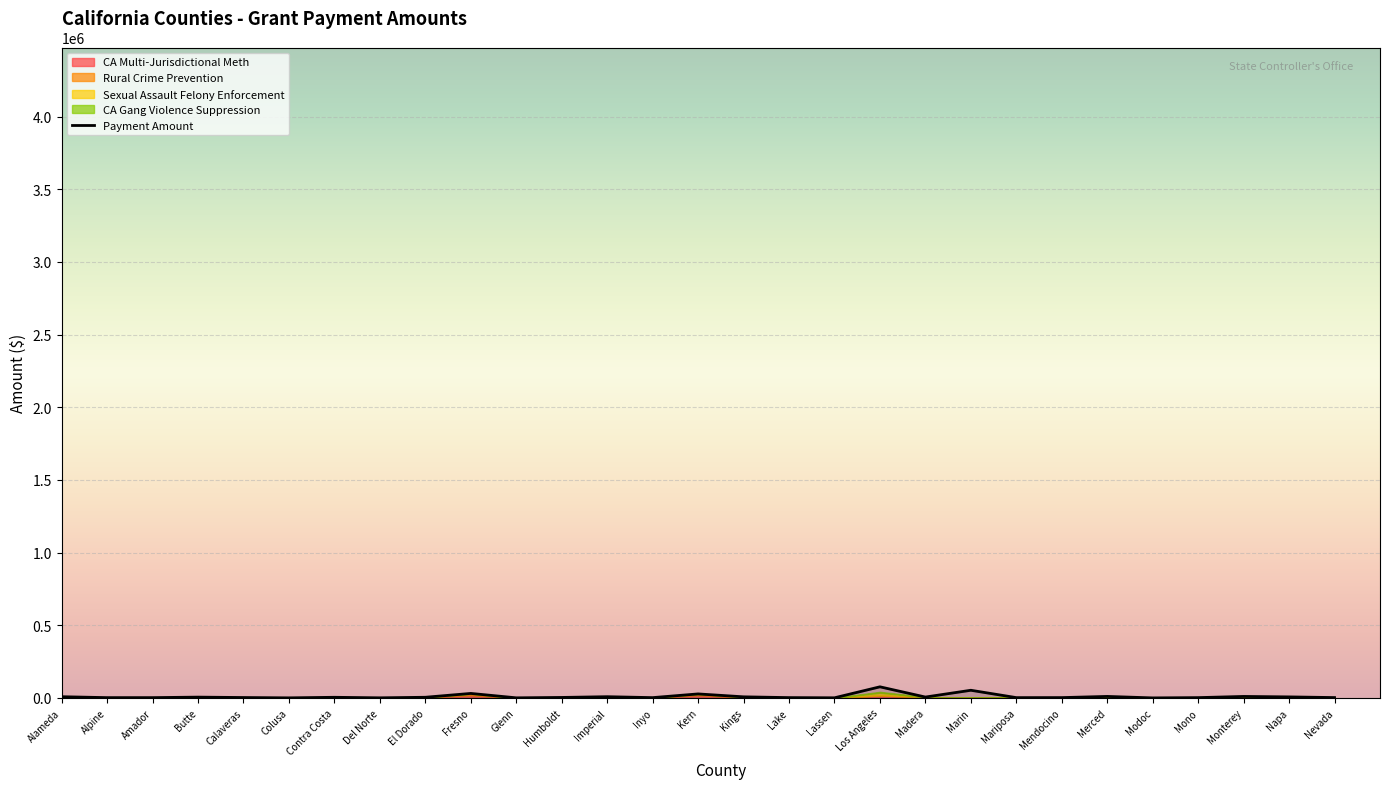

What is the label of the 16th point from the left?

Kings